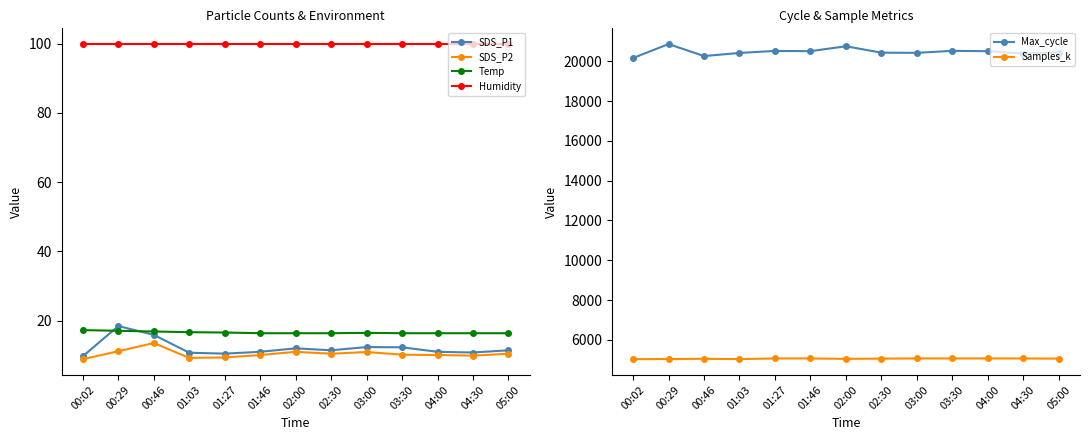

Which has a higher value, 01:46 or 05:00?

05:00